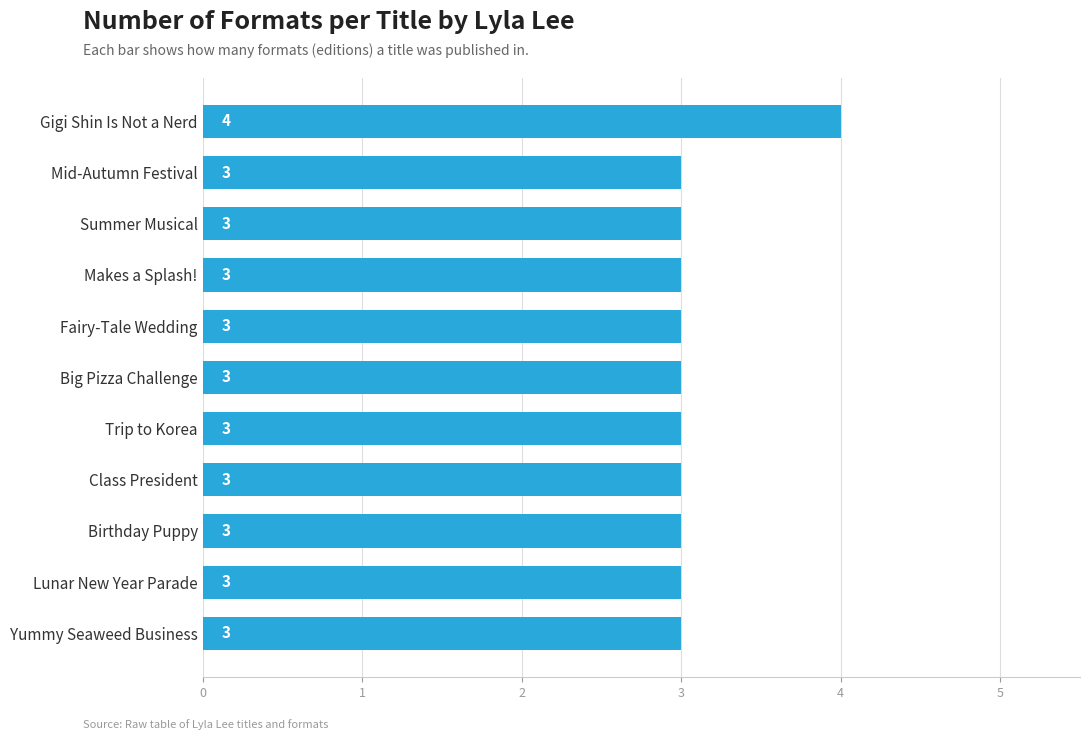

What is the maximum value shown in the chart?

4